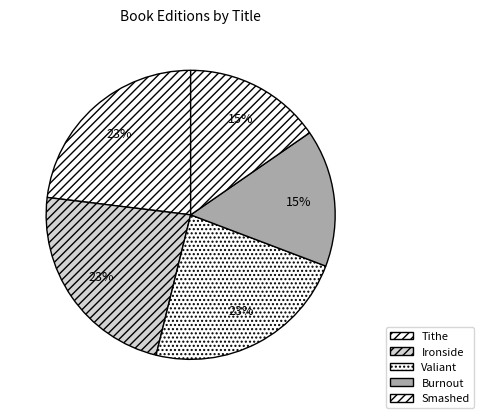

To the nearest percent, what is the difference between the Tithe and Smashed slice percentages?

8%